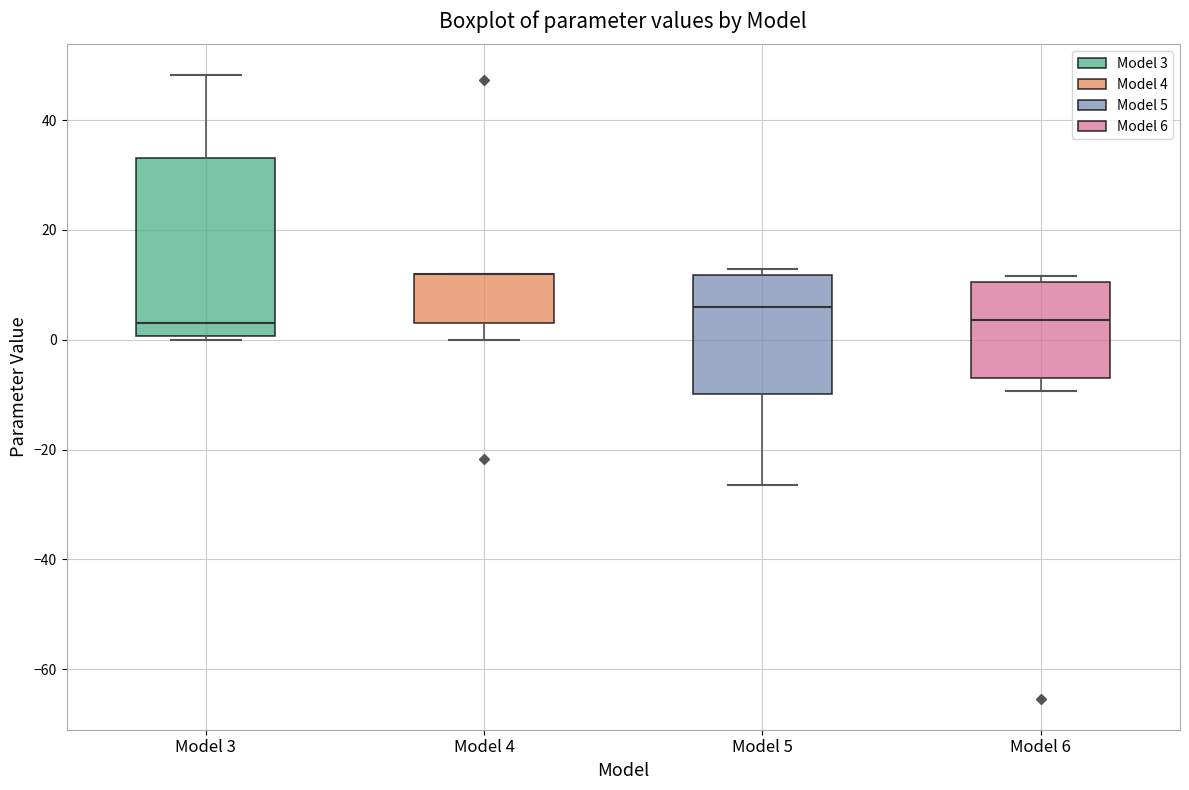

Where is the lower edge of the box for Model 4 on the y-axis? The values are not printed on the chart, so give them approximately, as read against the axis.

2